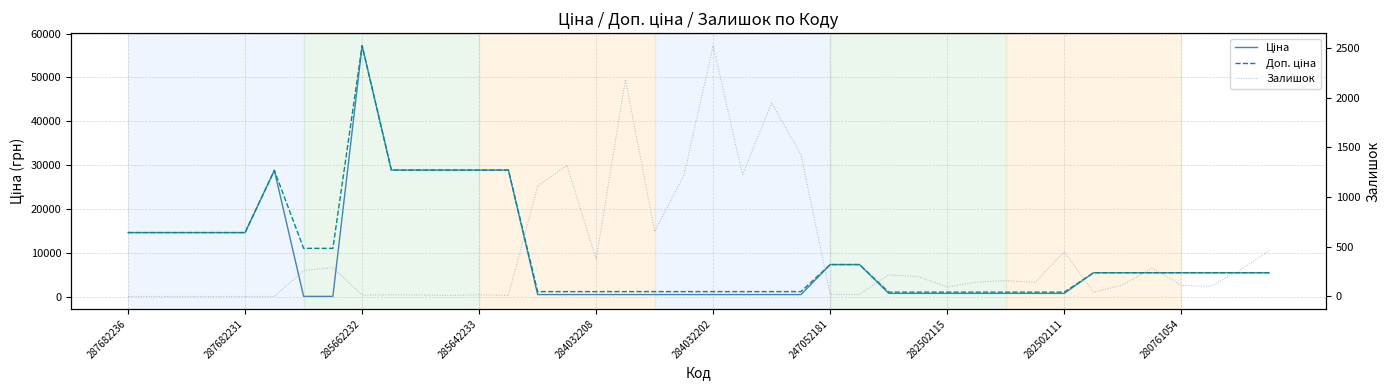

What value does the Доп. ціна series have at 21?

1197.0